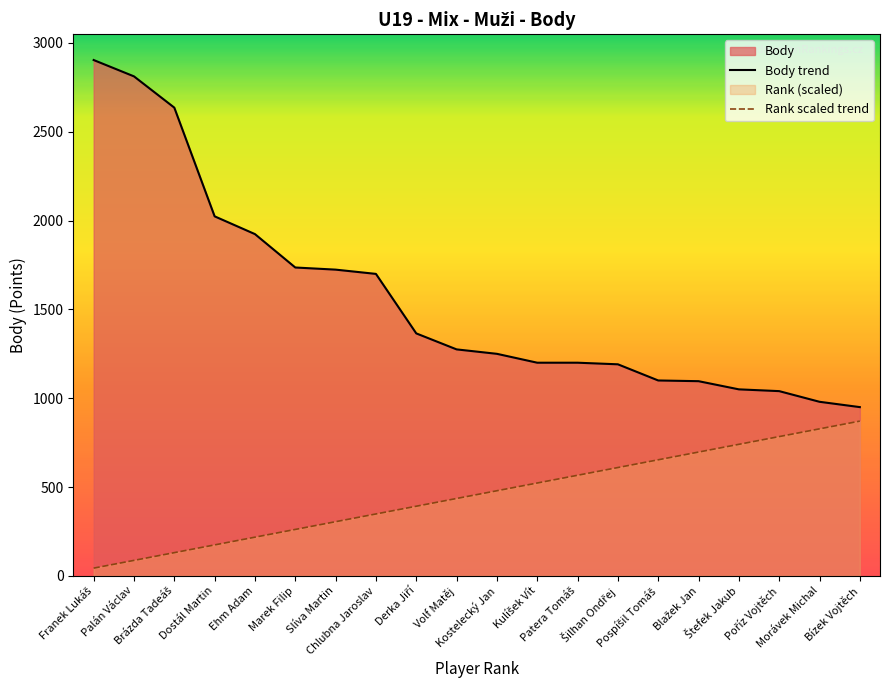

What position from the right is Marek Filip?

15